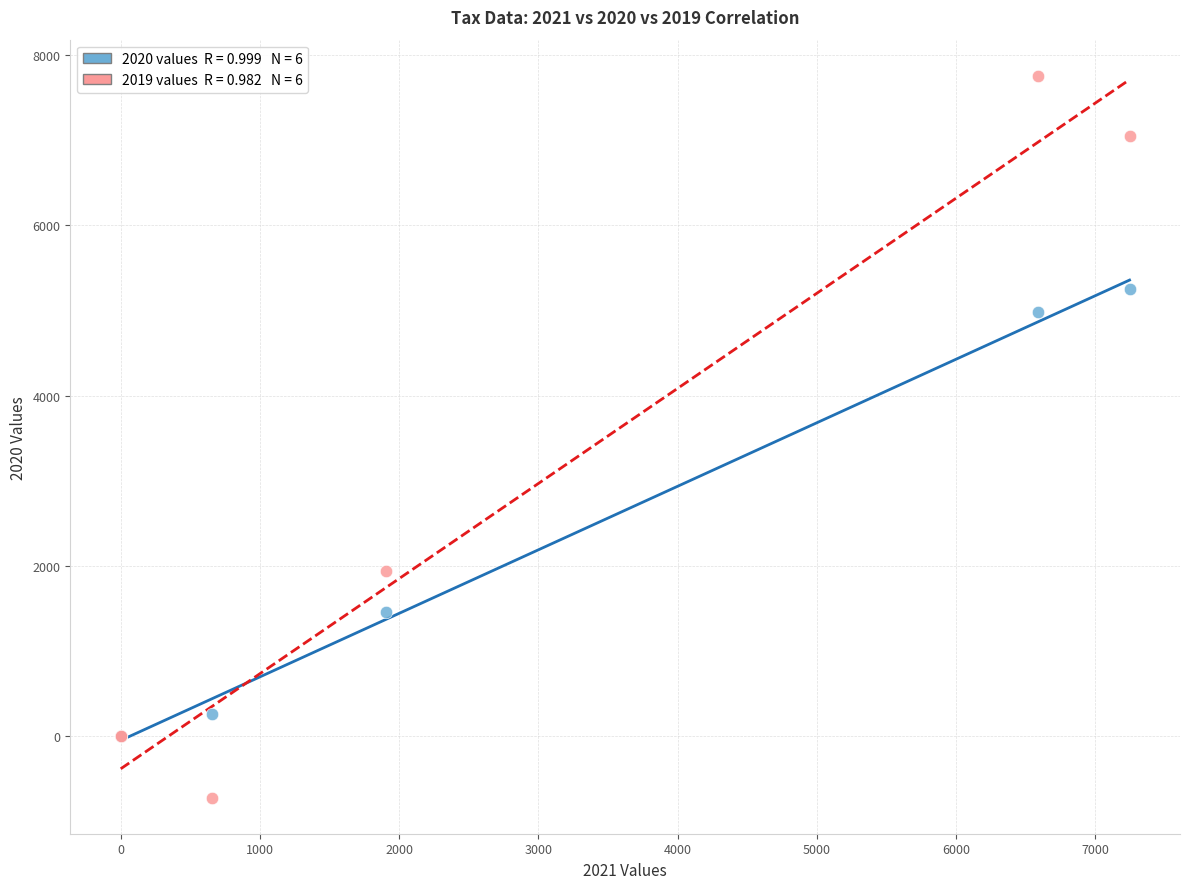

Across all series, what Y value is closest to 3519?

4982.0